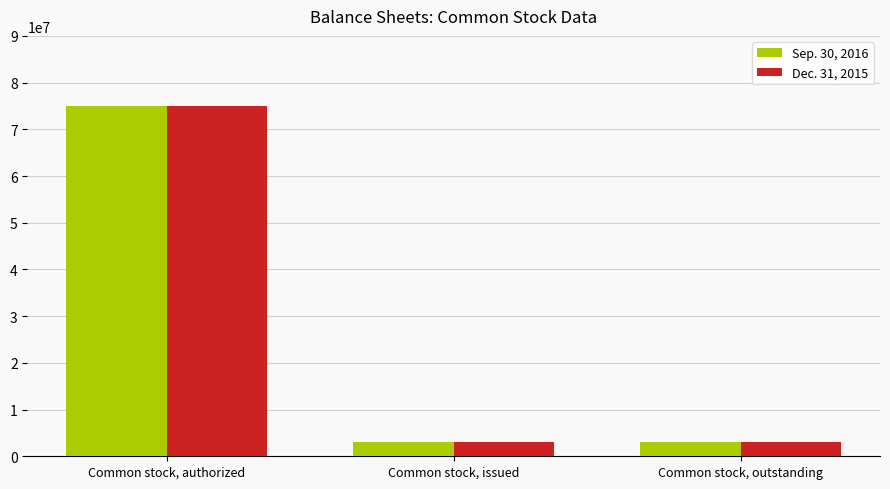

Reading left to right, what are all the values shown in this chart?

Sep. 30, 2016: Common stock, authorized=75000000	Common stock, issued=3000000	Common stock, outstanding=3000000
Dec. 31, 2015: Common stock, authorized=75000000	Common stock, issued=3000000	Common stock, outstanding=3000000